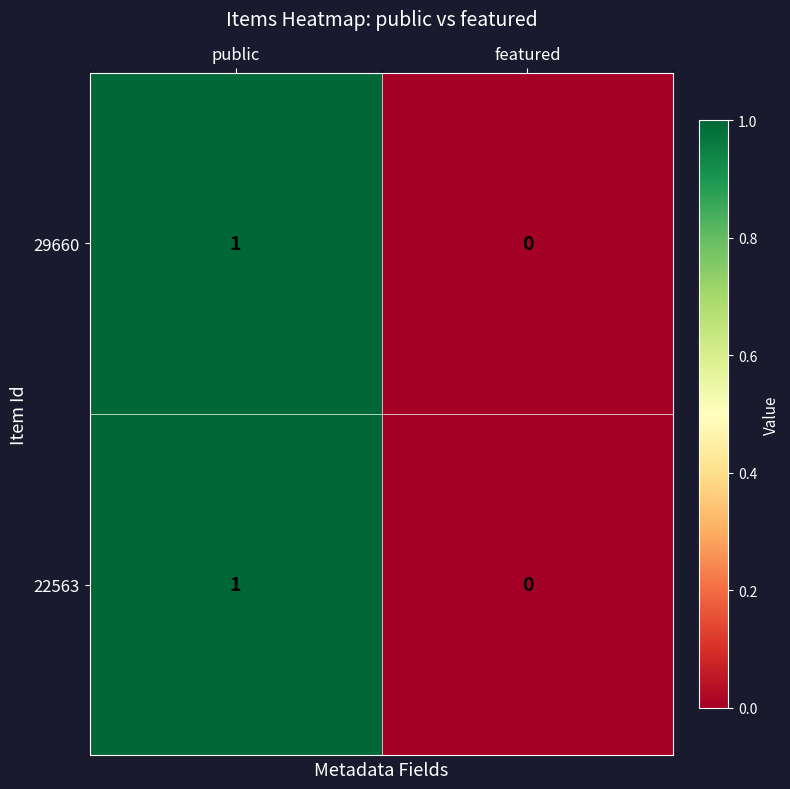

The 22563 series shows -1 at featured. True or false?

False